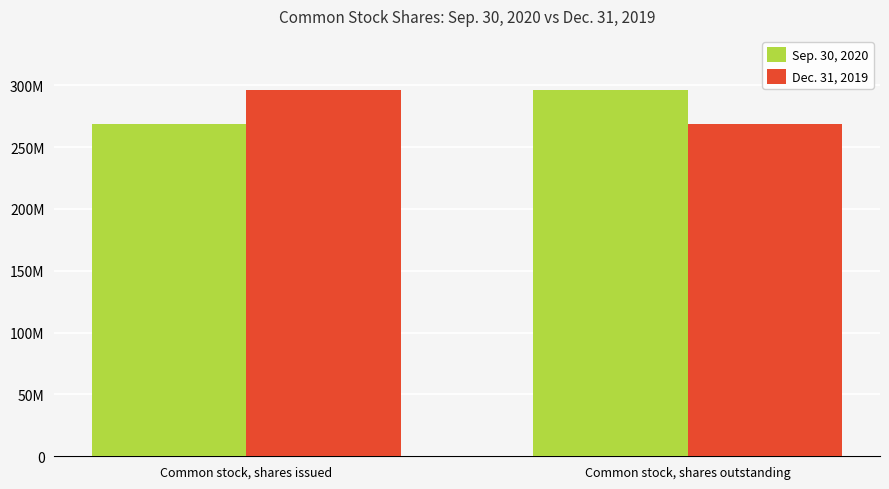

At which label is Dec. 31, 2019 closest to 282245000?

Common stock, shares issued